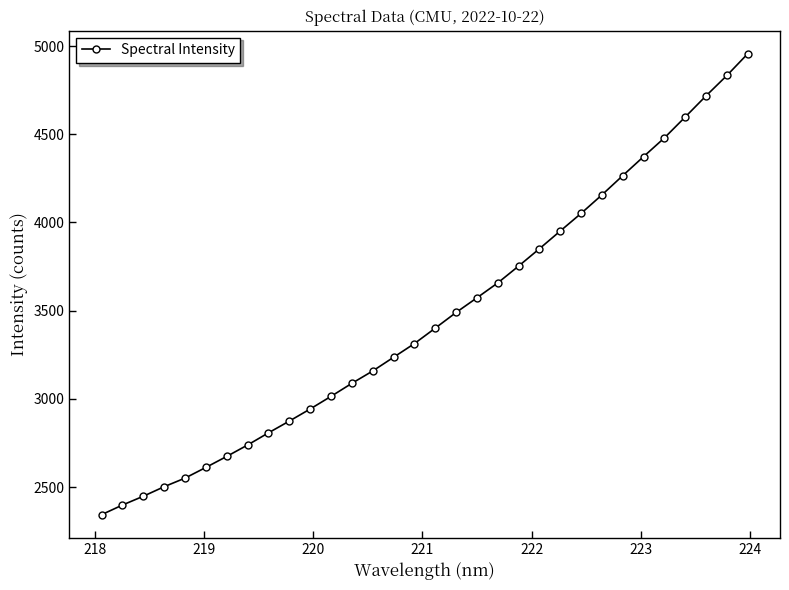

What is the value of the 30th point from the left?

4717.6